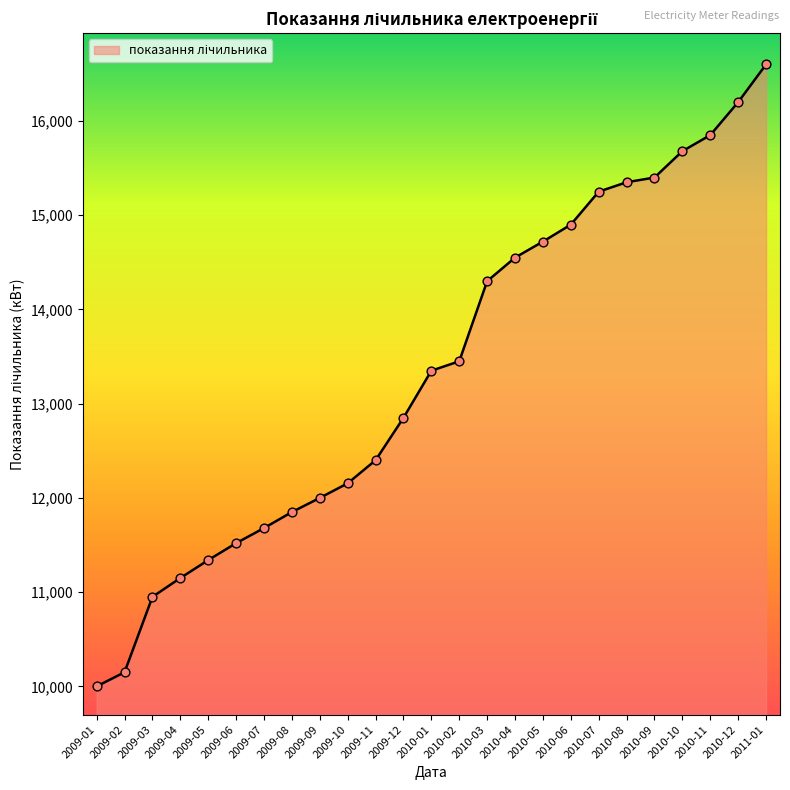

Approximately how many times larger is the value at 2009-10 compared to 2009-11?

1.0